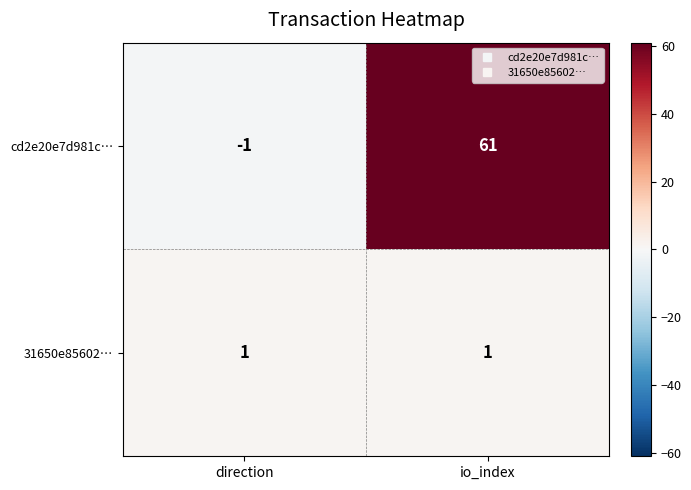

List the series in order of their peak value, highest first.

cd2e20e7d981c…, 31650e85602…